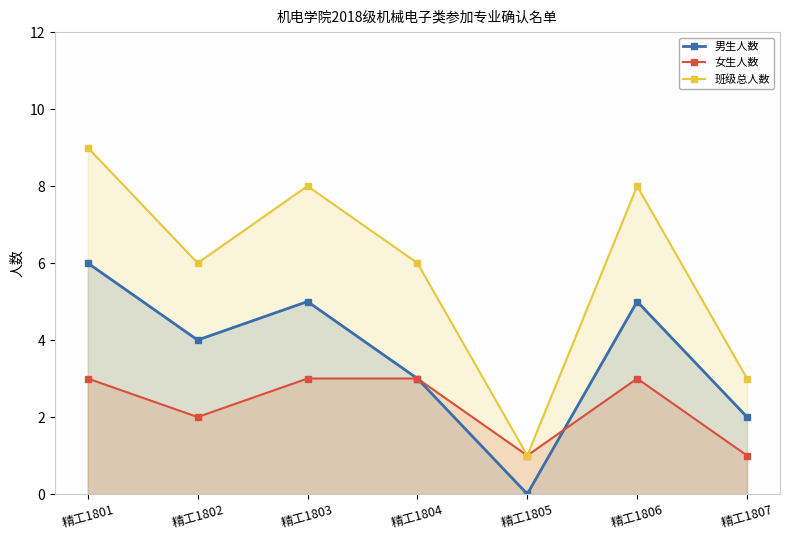

Reading left to right, list all the values displayed in this chart.

男生人数: 精工1801=6	精工1802=4	精工1803=5	精工1804=3	精工1805=0	精工1806=5	精工1807=2
女生人数: 精工1801=3	精工1802=2	精工1803=3	精工1804=3	精工1805=1	精工1806=3	精工1807=1
班级总人数: 精工1801=9	精工1802=6	精工1803=8	精工1804=6	精工1805=1	精工1806=8	精工1807=3